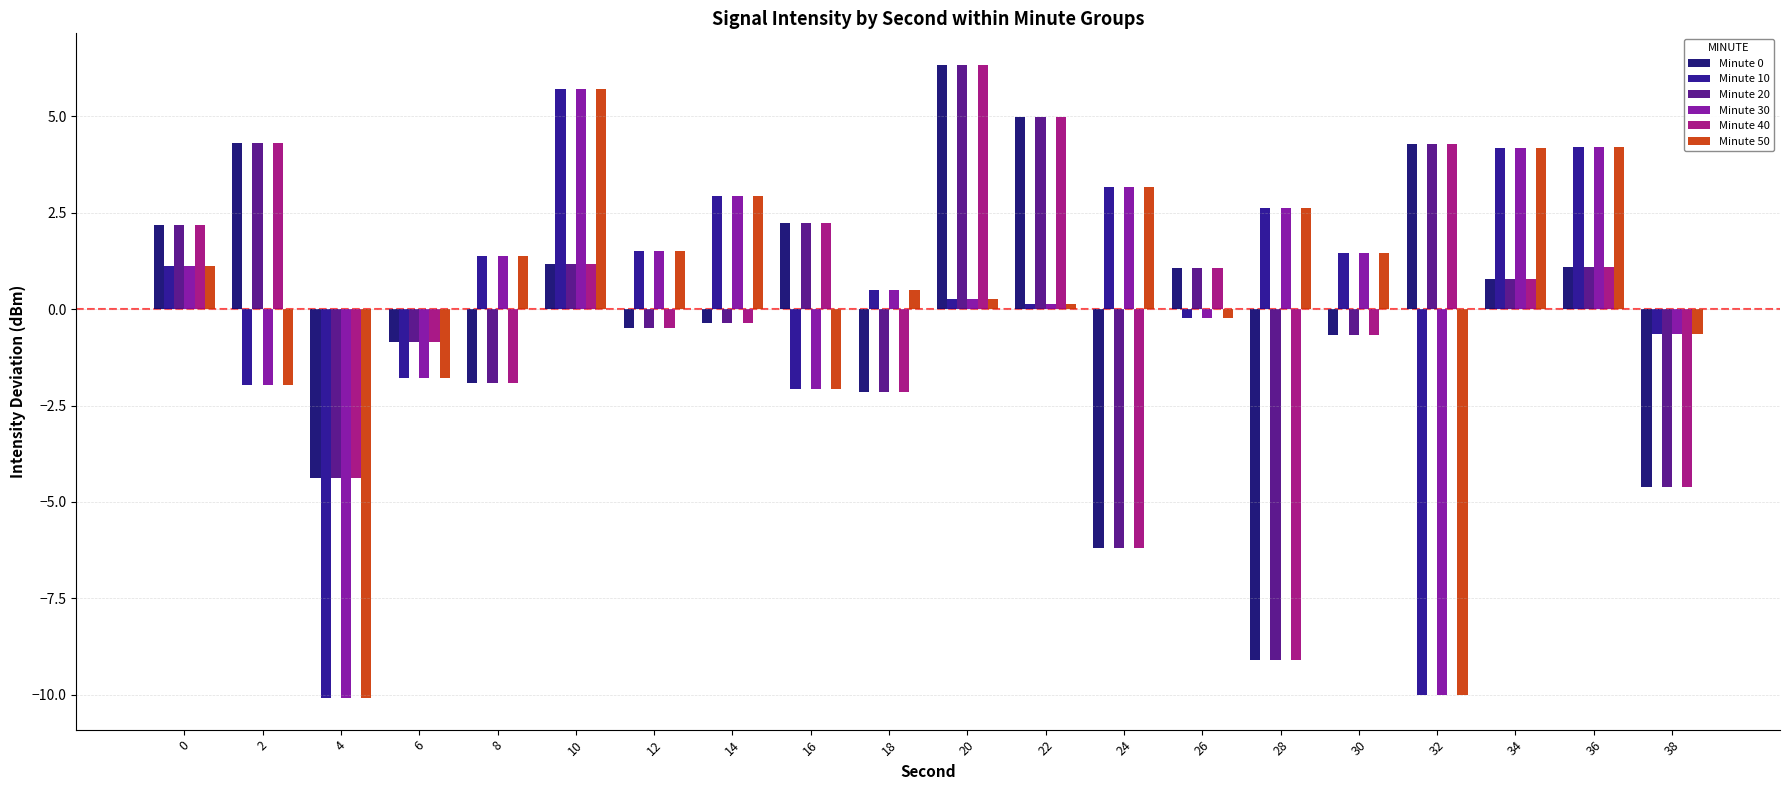

How many bars are there in total?

120